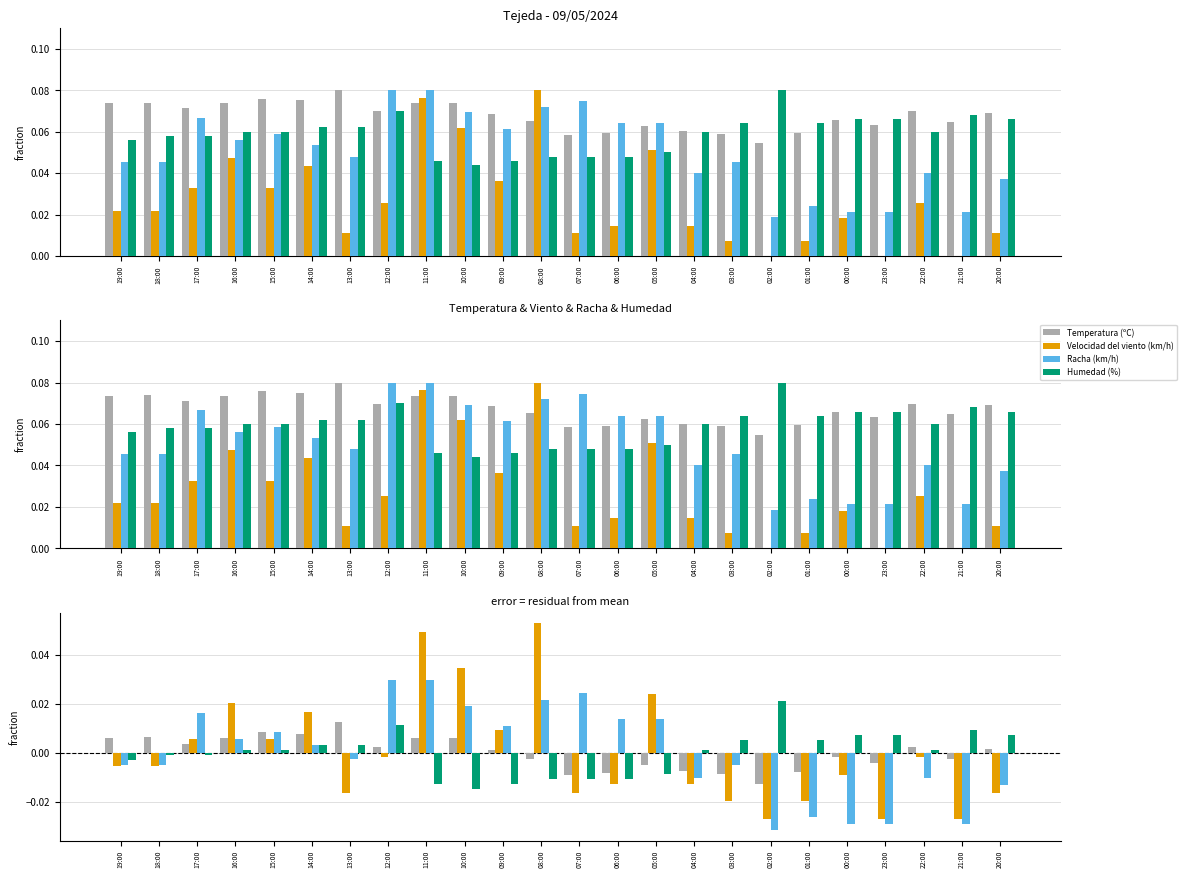

How many positive values does the Temperatura (ºC) series have?

13